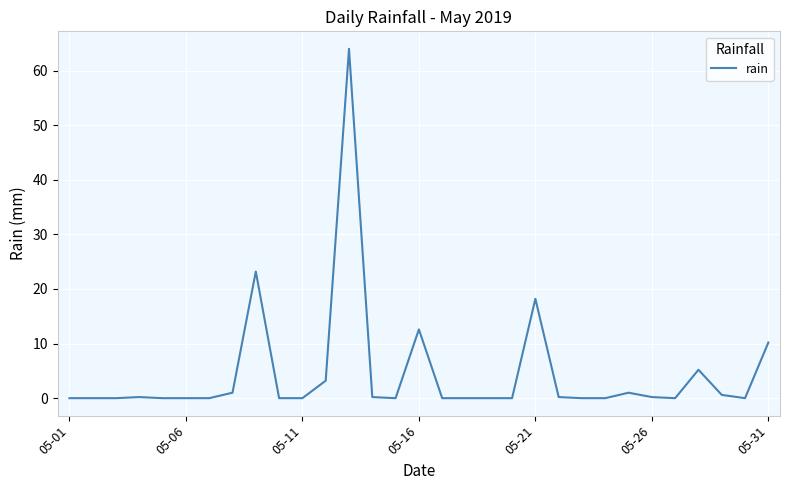

What is the greatest value displayed?

64.0